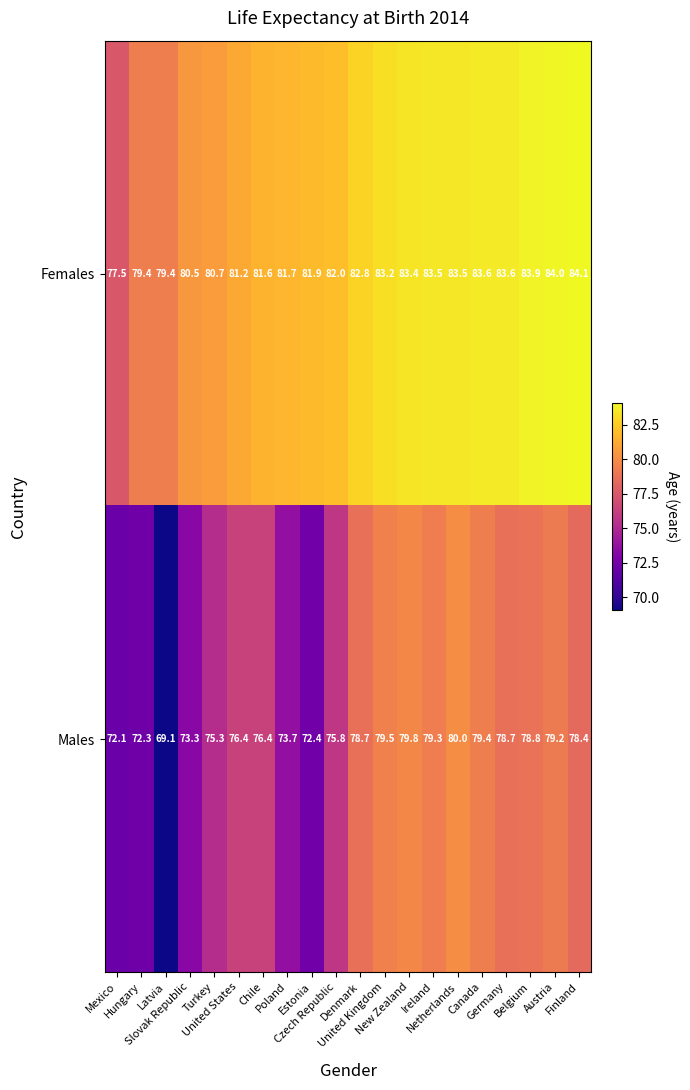

At which category is the sum across all series the highest?

Netherlands